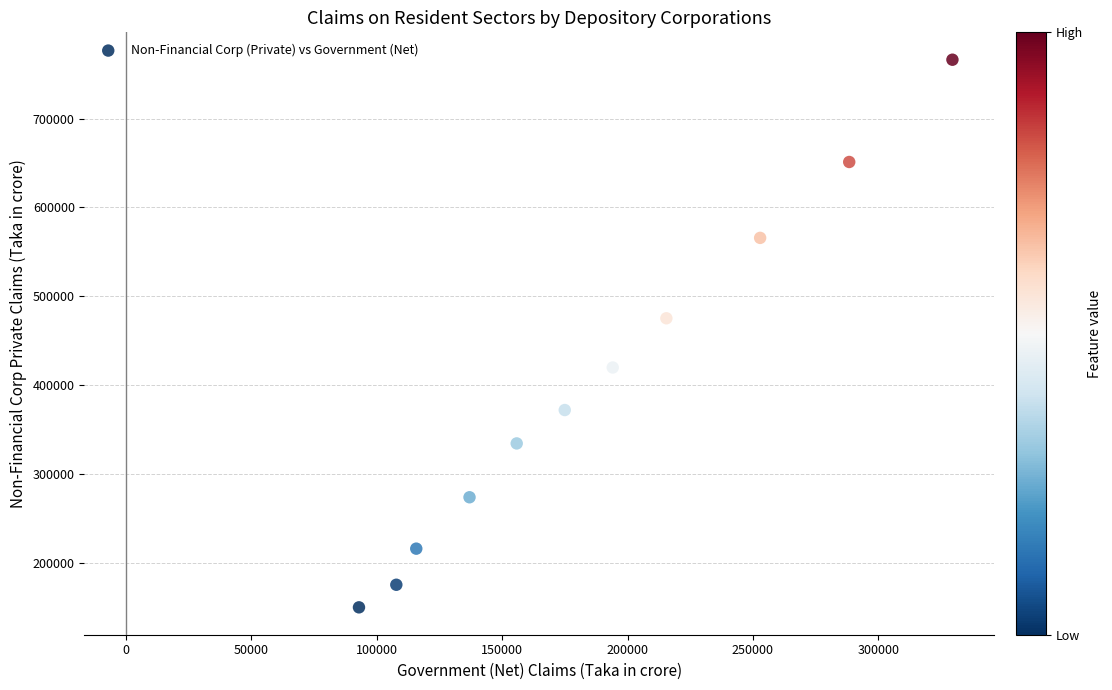

What is the range of Y values (max minus min)?

616541.6